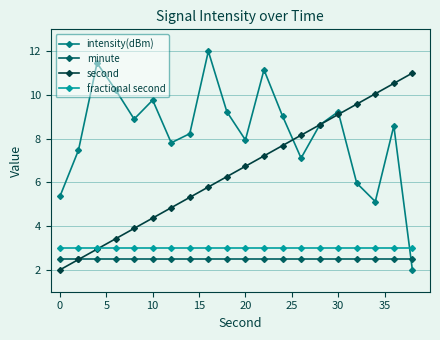

Rank the series by their maximum value, from highest to lowest.

intensity(dBm), second, fractional second, minute